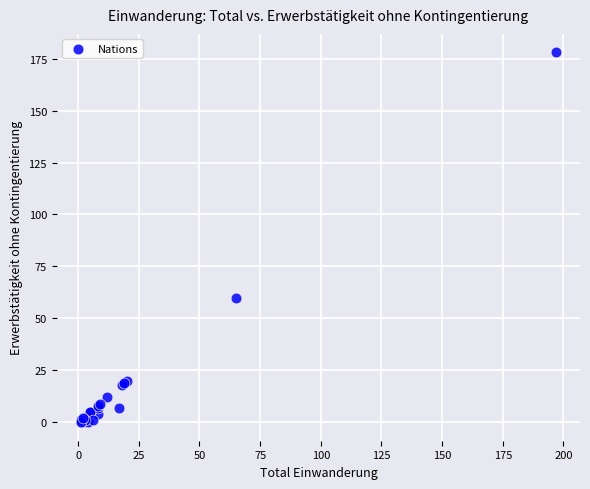

What Y value in the scatter plot is closest to 89?

60